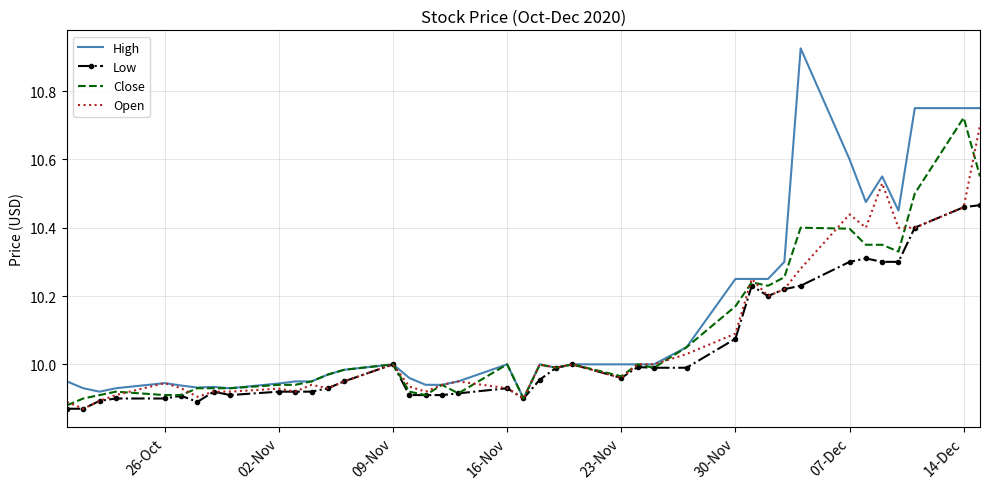

Rank the series by their maximum value, from highest to lowest.

High, Close, Open, Low